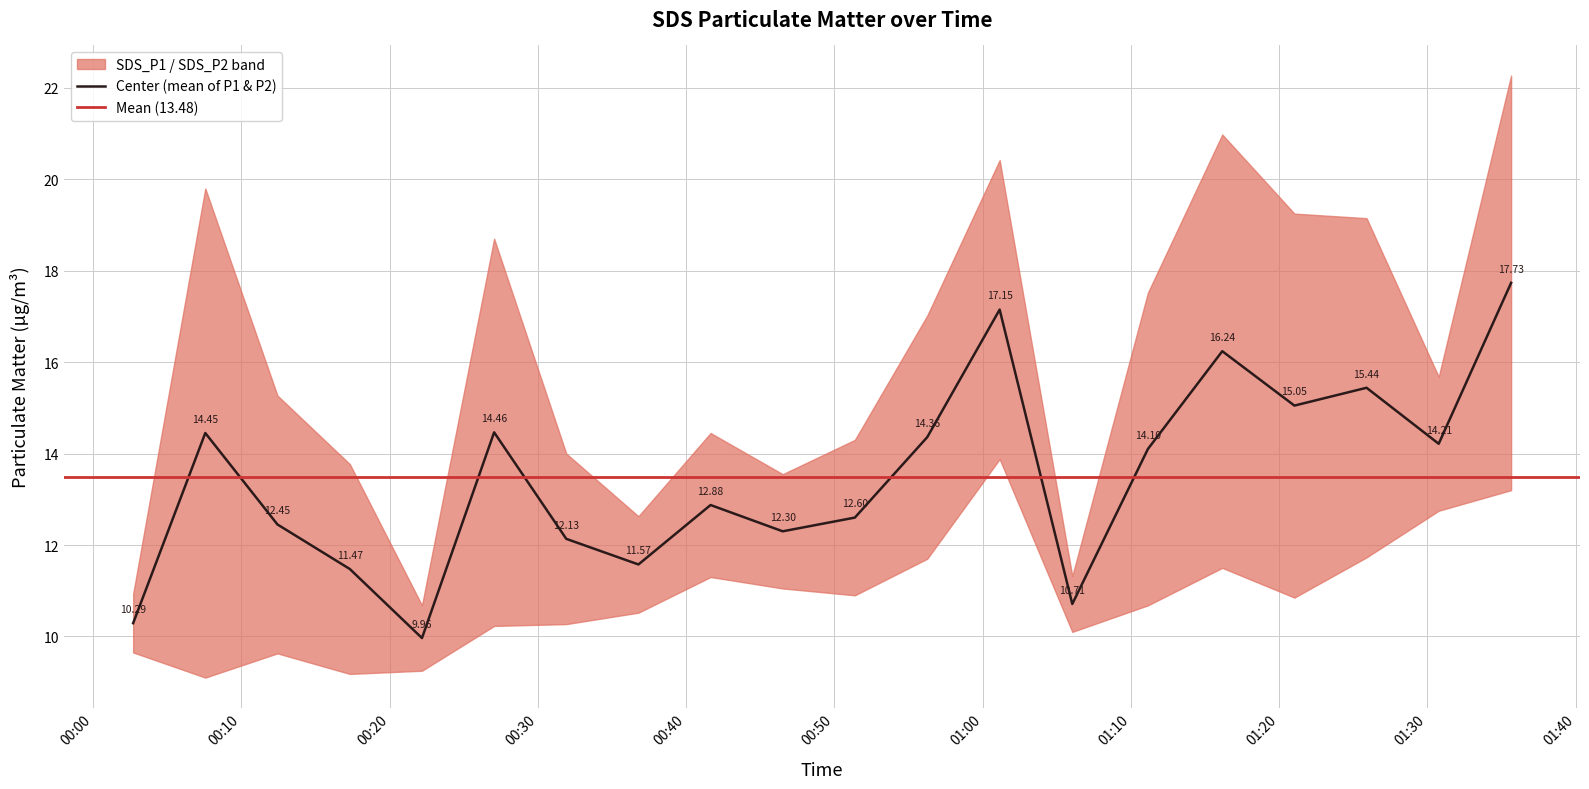

Reading left to right, what are all the values shown in this chart?

SDS_P1: 2023/09/18 00:02:42=10.9	2023/09/18 00:07:34=19.8	2023/09/18 00:12:26=15.3	2023/09/18 00:17:19=13.8	2023/09/18 00:22:11=10.7	2023/09/18 00:27:03=18.7	2023/09/18 00:31:55=14.0	2023/09/18 00:36:47=12.6	2023/09/18 00:41:39=14.4	2023/09/18 00:46:31=13.6	2023/09/18 00:51:23=14.3	2023/09/18 00:56:16=17.0	2023/09/18 01:01:09=20.4	2023/09/18 01:06:03=11.3	2023/09/18 01:11:09=17.5	2023/09/18 01:16:10=21.0	2023/09/18 01:21:02=19.2	2023/09/18 01:25:54=19.1	2023/09/18 01:30:46=15.7	2023/09/18 01:35:39=22.3
SDS_P2: 2023/09/18 00:02:42=9.7	2023/09/18 00:07:34=9.1	2023/09/18 00:12:26=9.6	2023/09/18 00:17:19=9.2	2023/09/18 00:22:11=9.2	2023/09/18 00:27:03=10.2	2023/09/18 00:31:55=10.3	2023/09/18 00:36:47=10.5	2023/09/18 00:41:39=11.3	2023/09/18 00:46:31=11.1	2023/09/18 00:51:23=10.9	2023/09/18 00:56:16=11.7	2023/09/18 01:01:09=13.9	2023/09/18 01:06:03=10.1	2023/09/18 01:11:09=10.7	2023/09/18 01:16:10=11.5	2023/09/18 01:21:02=10.8	2023/09/18 01:25:54=11.7	2023/09/18 01:30:46=12.8	2023/09/18 01:35:39=13.2